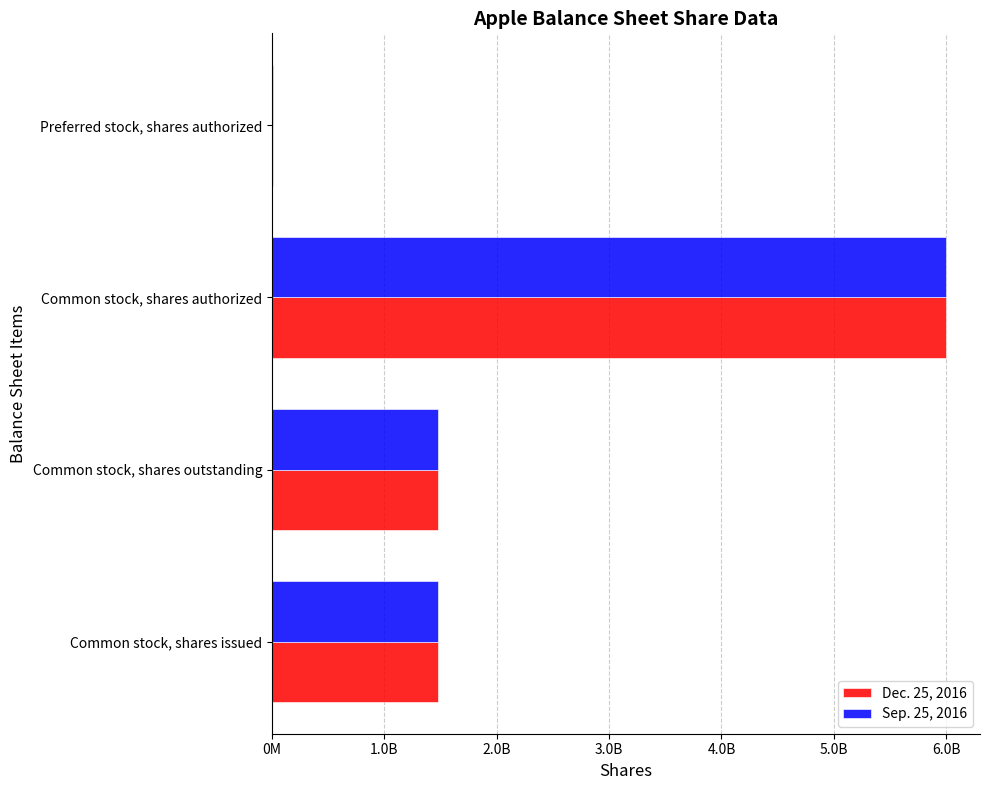

What is the sum of all Dec. 25, 2016 values?

8964000000